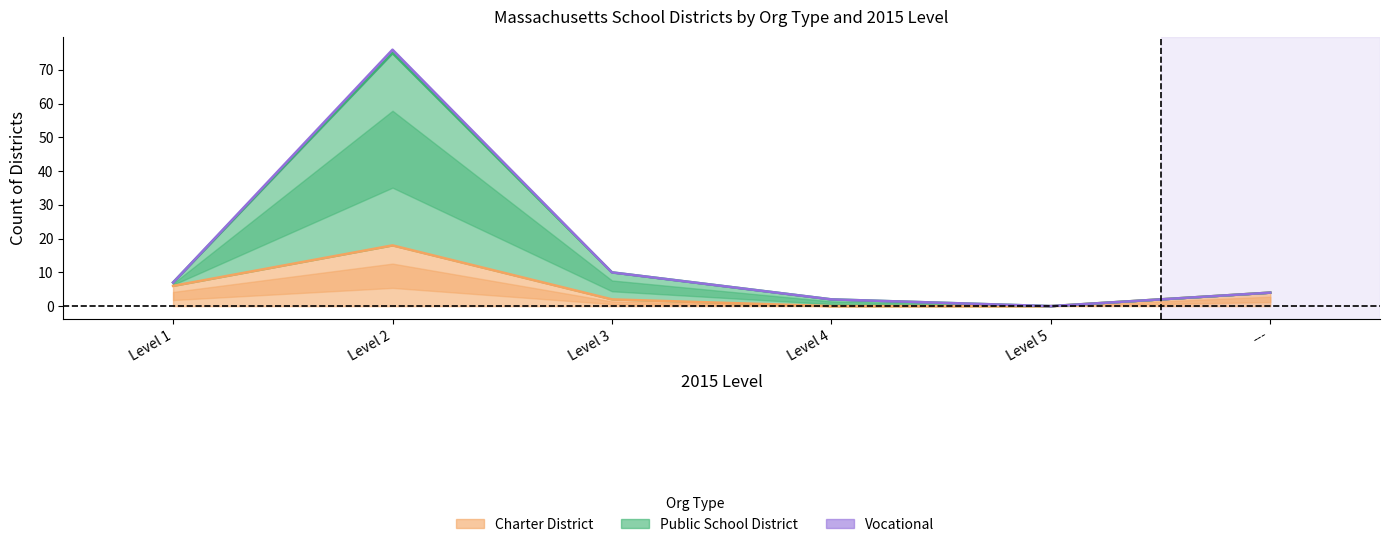

Between Level 3 and Level 4, which is larger?

Level 3